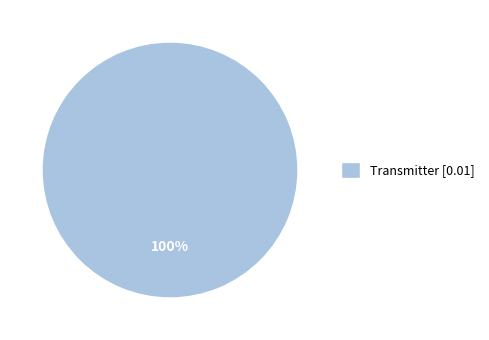

How many slices are in this pie chart?

1